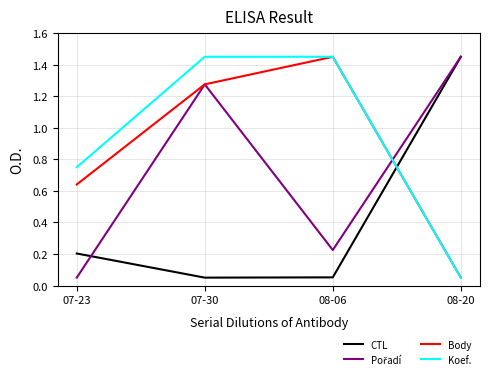

Where do Body and CTL first cross each other?

08-06 and 08-20